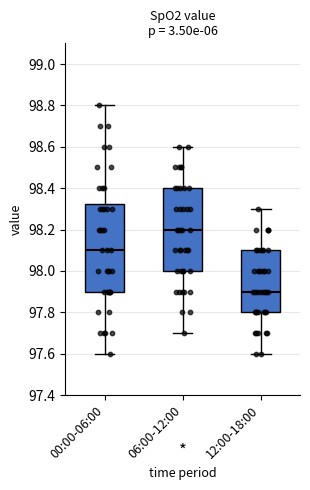

Which box is the tallest, from its lower edge to its upper edge?

00:00-06:00